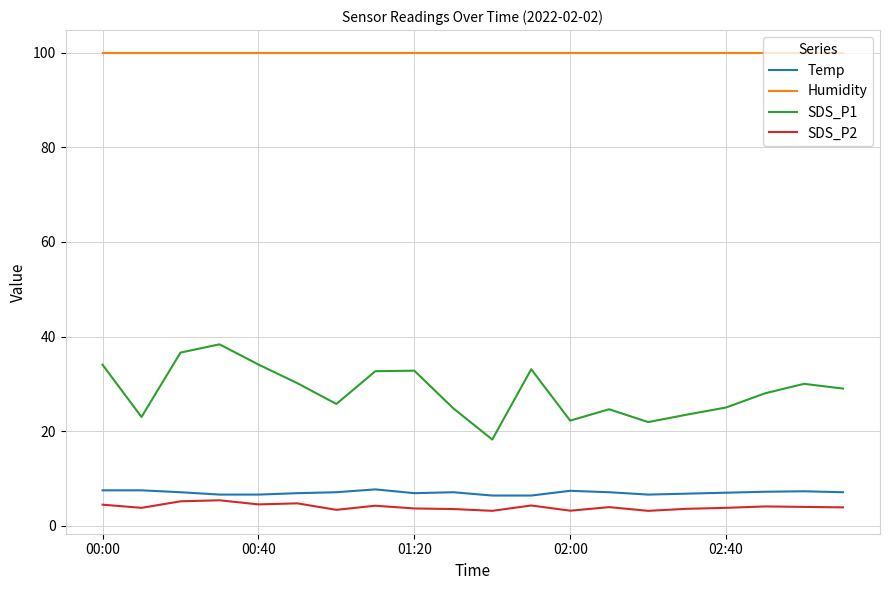

How many lines are shown in the chart?

4